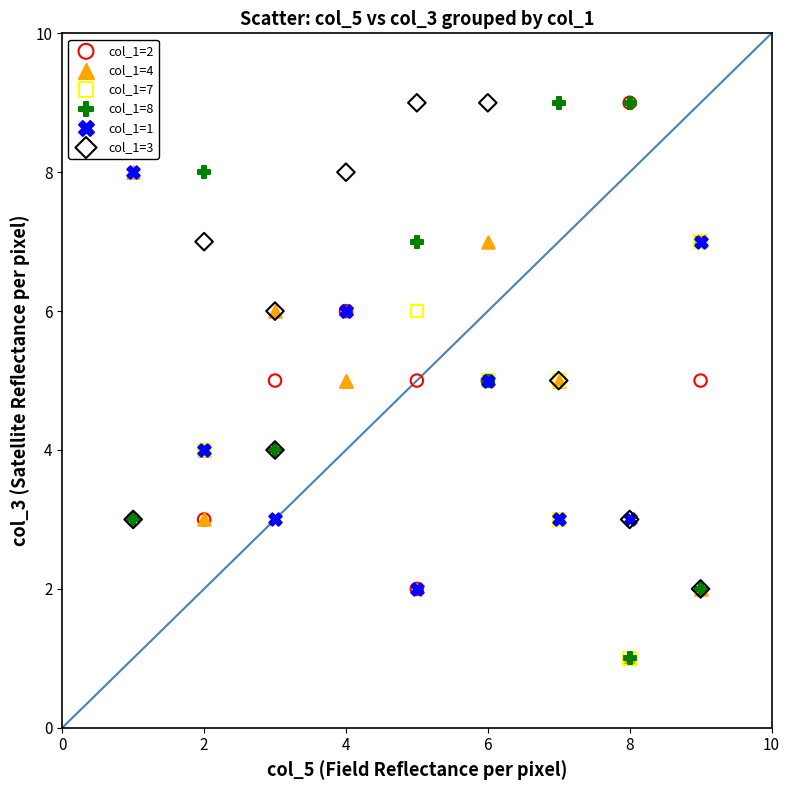

Which series has the widest spread of Y values?

col_1=8